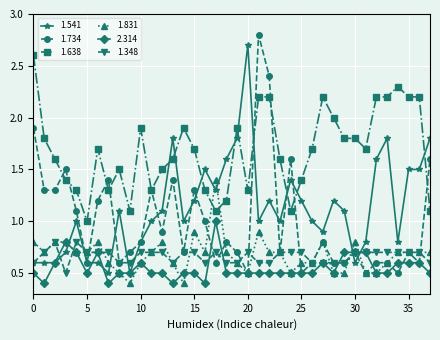

At how many categories does at least one series exceed 0?

38